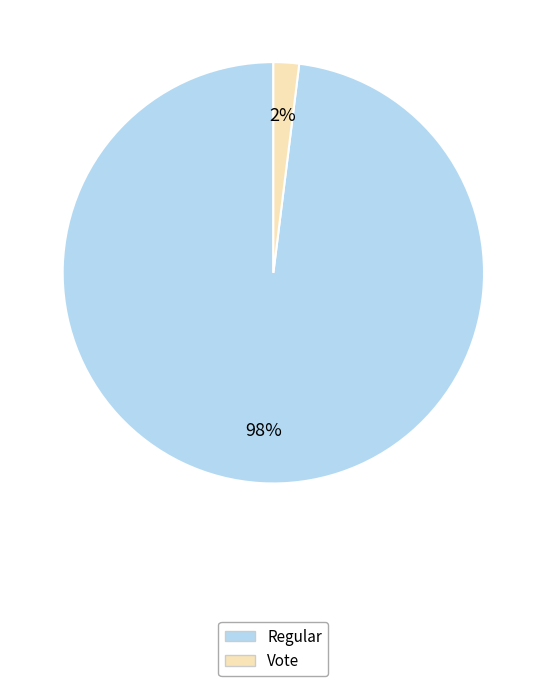

How many segments does this pie chart have?

2